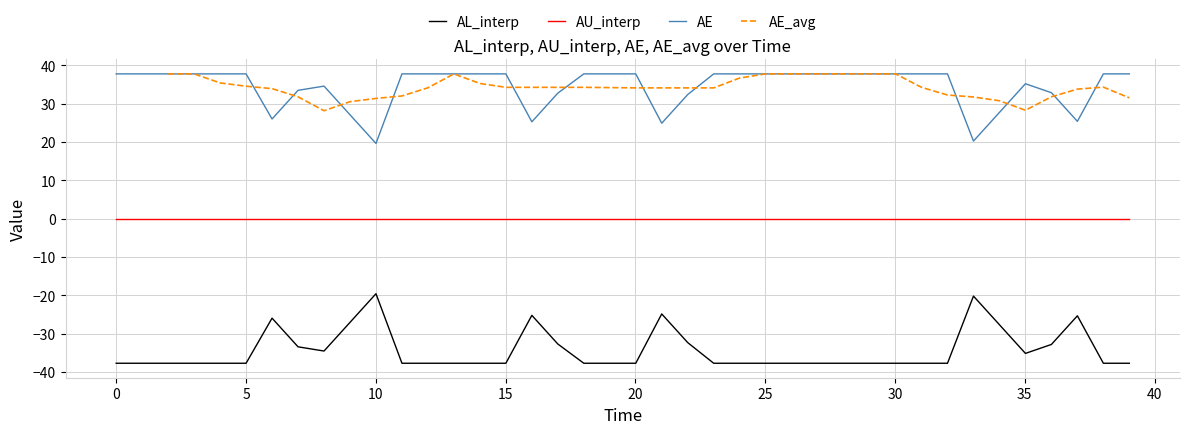

At how many categories does at least one series exceed 5?

40